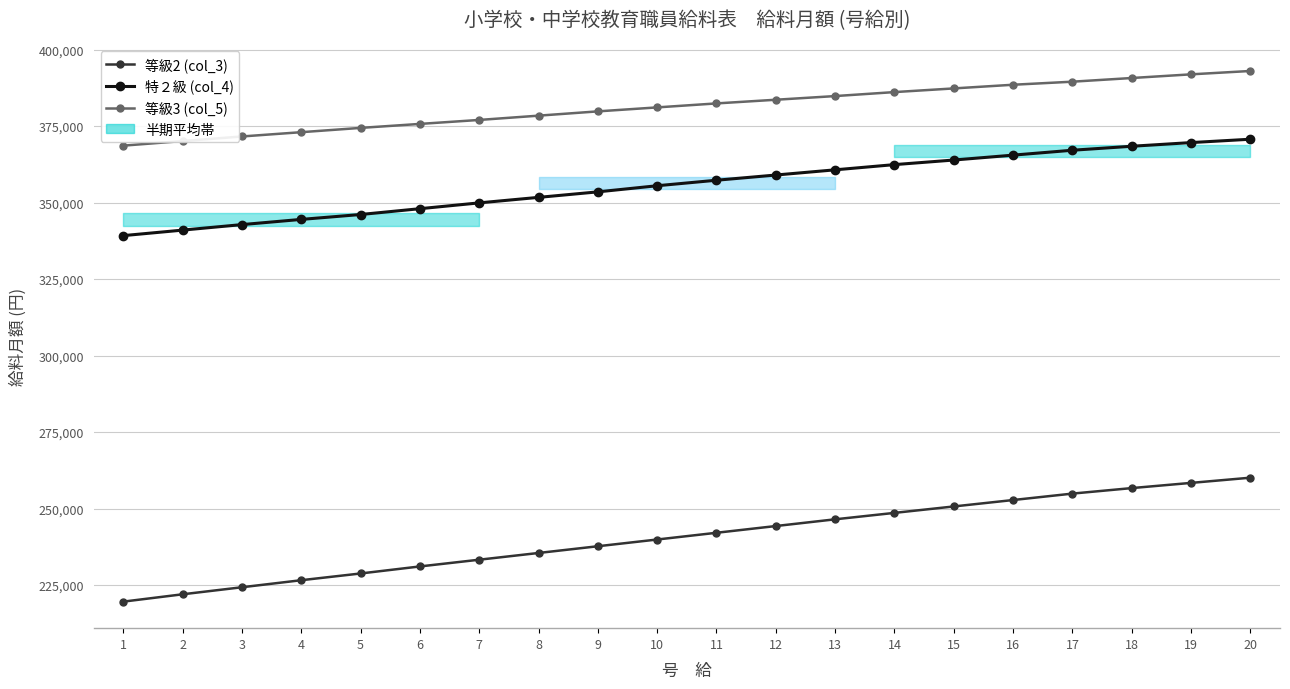

Which series changed the most between 1 and 11?

等級2 (col_3)